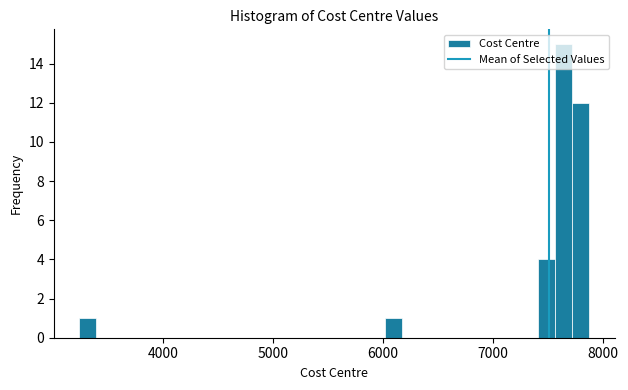

Around what value on the x-axis is the tallest bar? Give the approximate position of its centre, as read against the axis.

7600